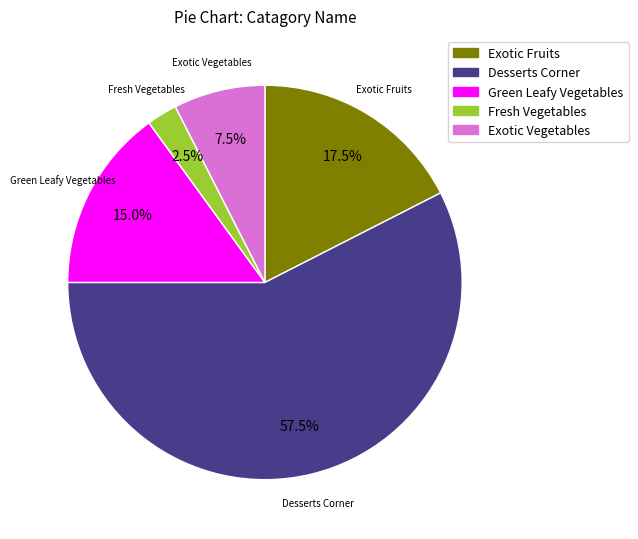

Which slice is the largest?

Desserts Corner